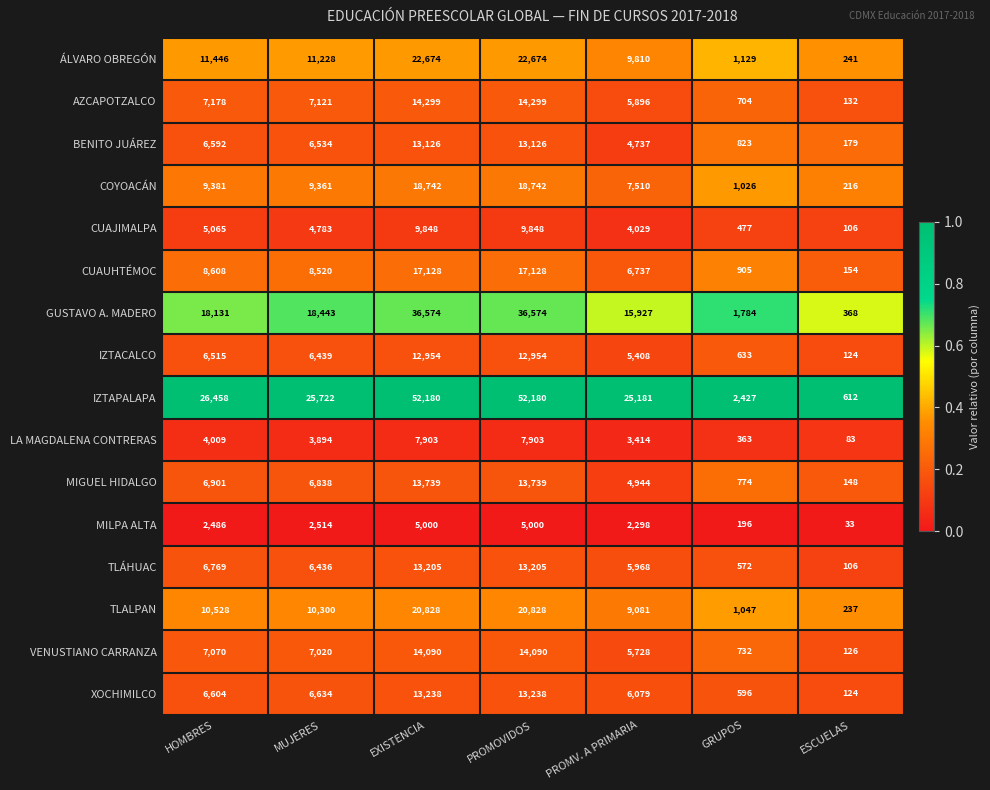

What is the total value across all series at ESCUELAS?

2989